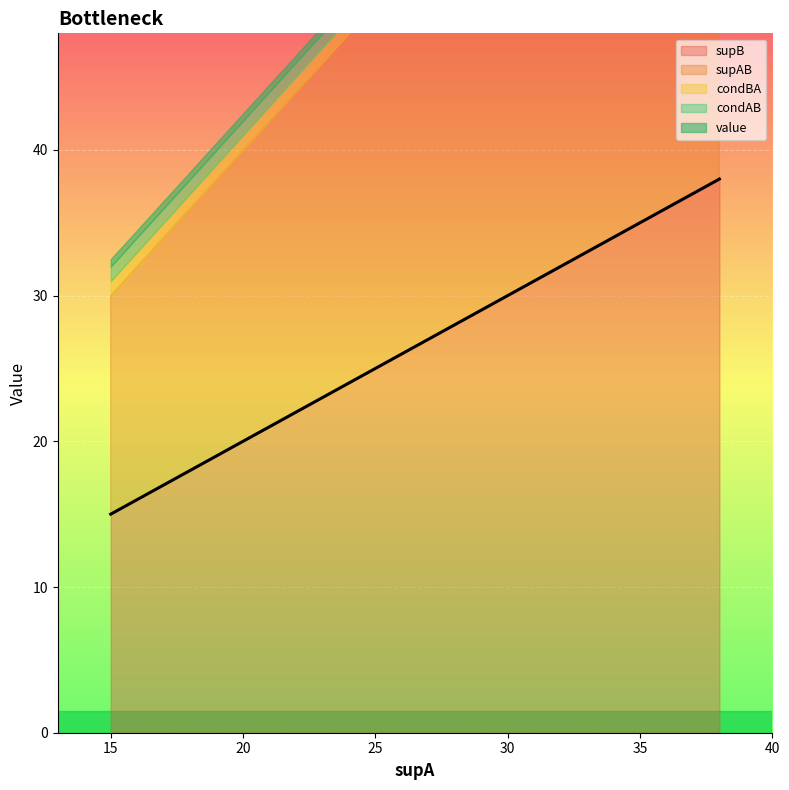

What are all the series names shown in the legend?

supB, supAB, condBA, condAB, value